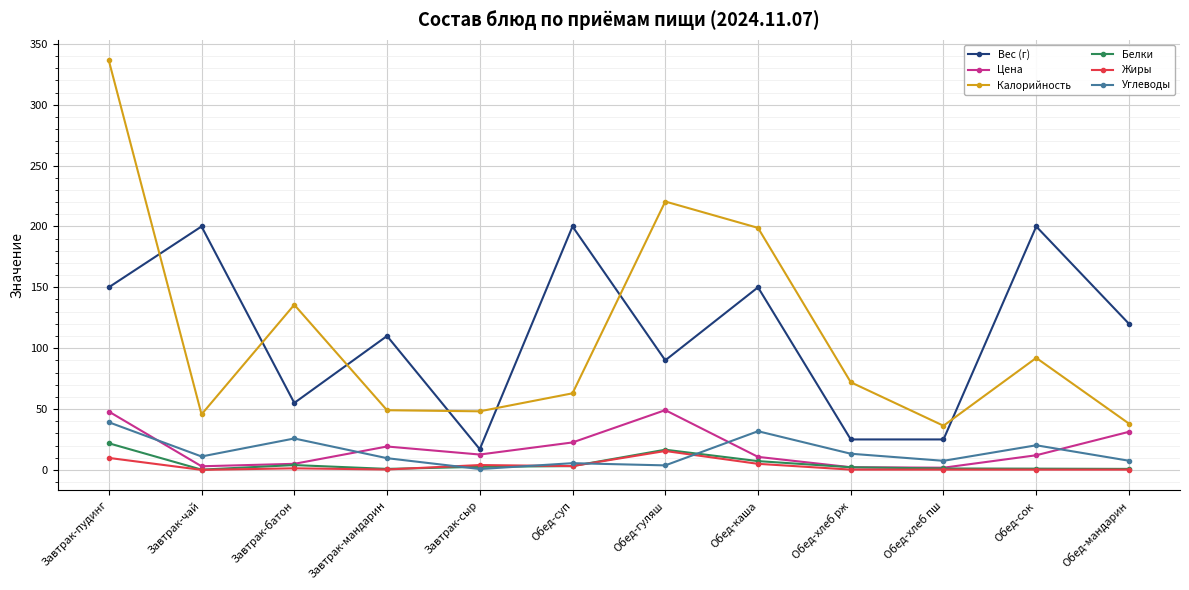

What is the value of the Жиры point at the 1st from the left?

9.8